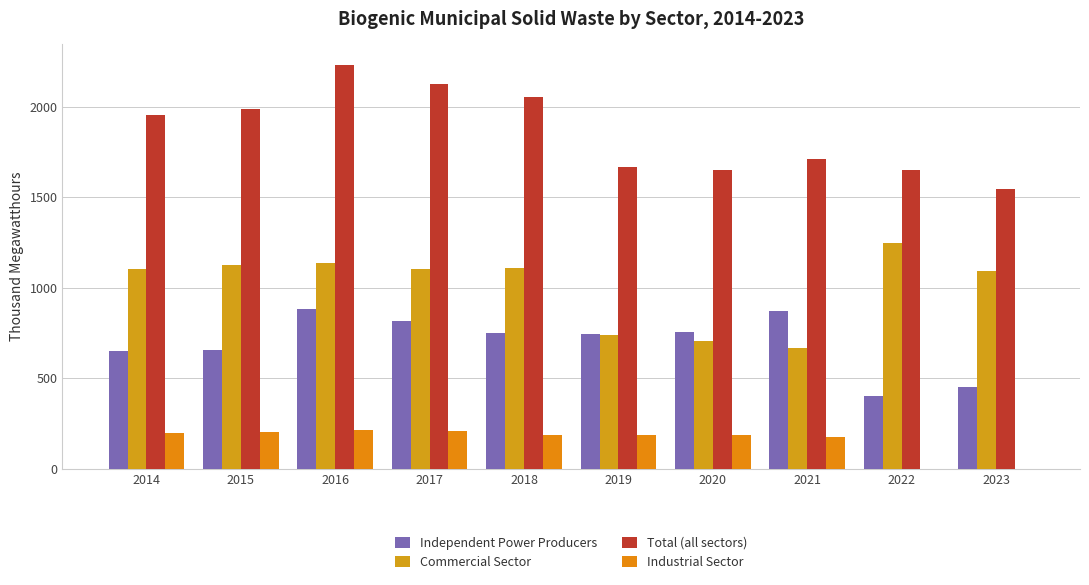

What is the total value across all series at 2021?

3424